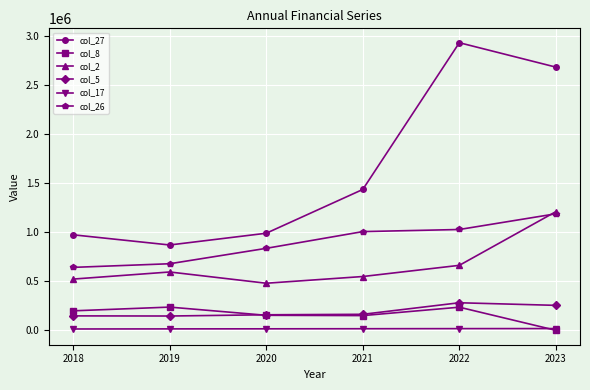

True or false: col_26 and col_27 cross at least once.

False